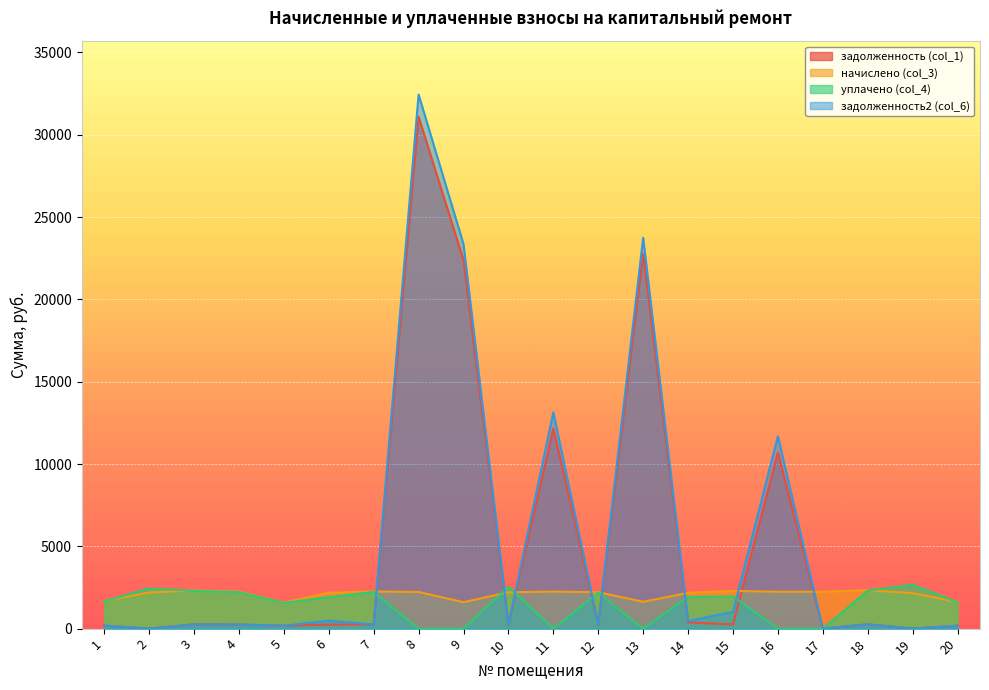

How many values in the начислено (col_3) series are below 2212?

9